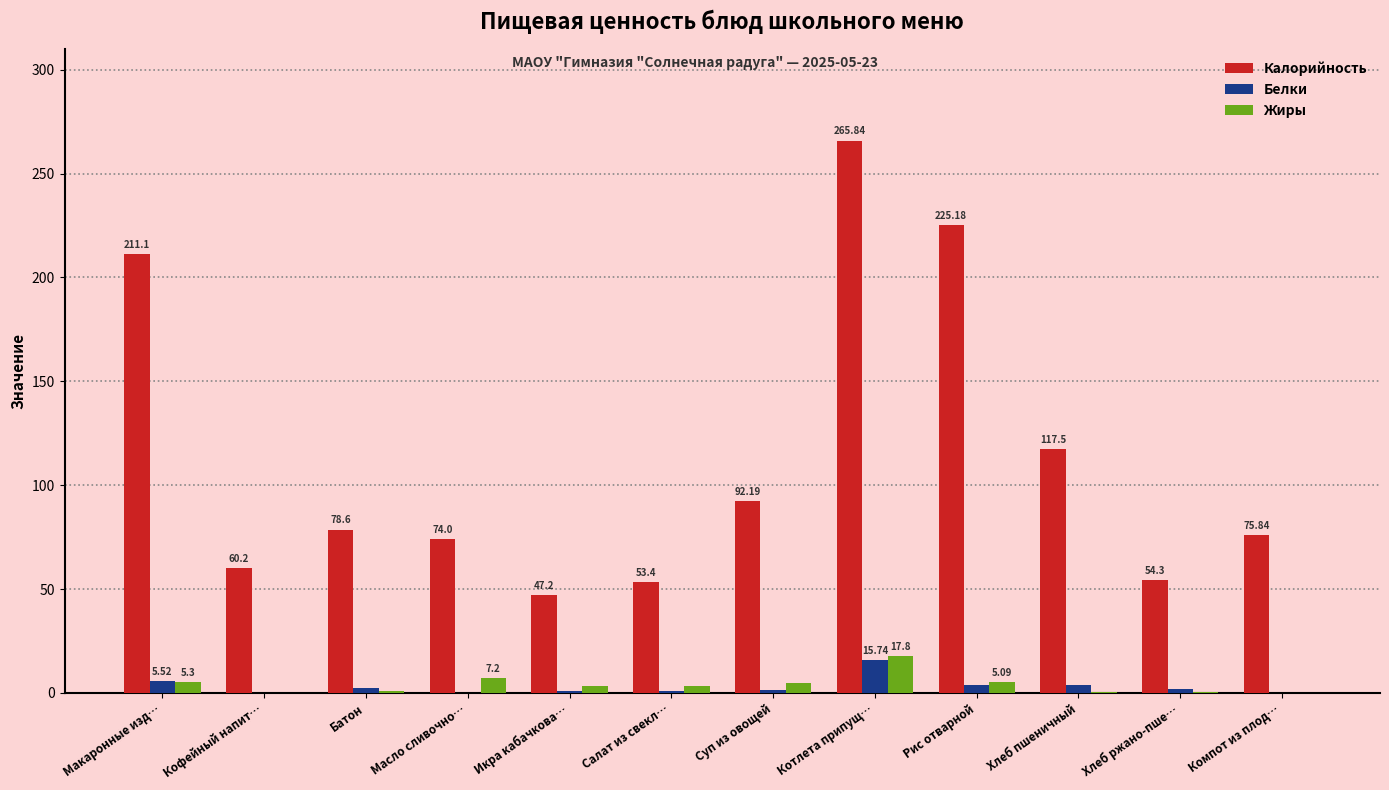

Which series changed the most between Салат из свекл… and Суп из овощей?

Калорийность